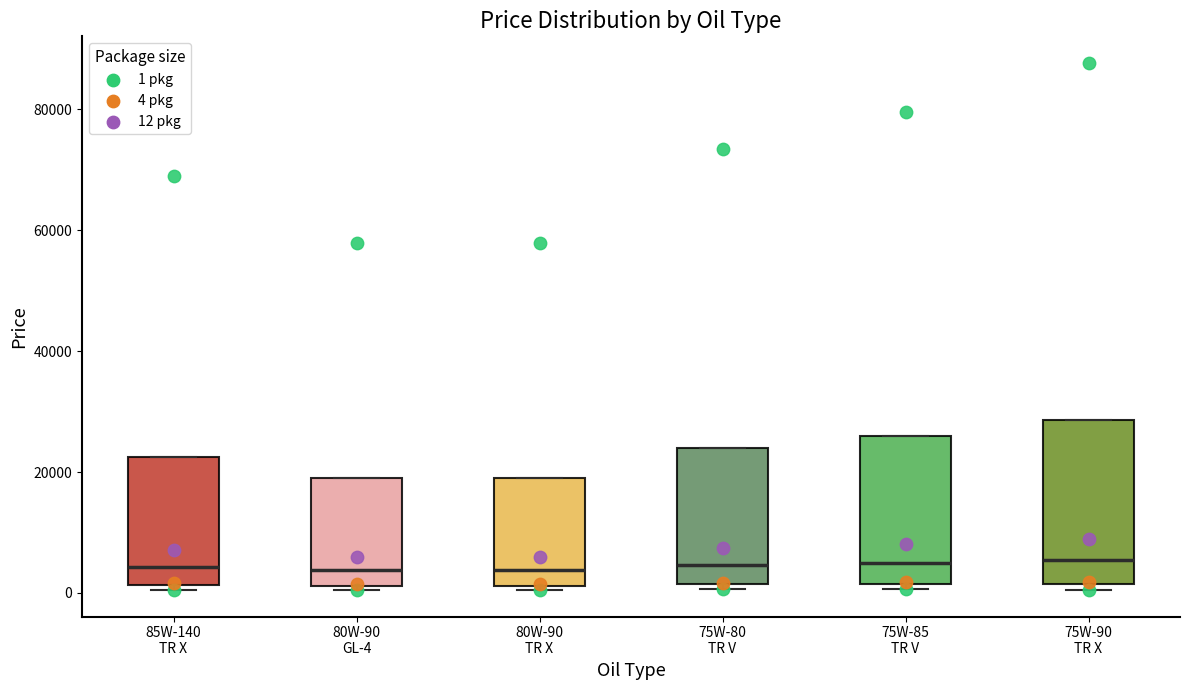

Comparing the boxes themselves (not the whiskers), which one is the tallest?

75W-90 TR X